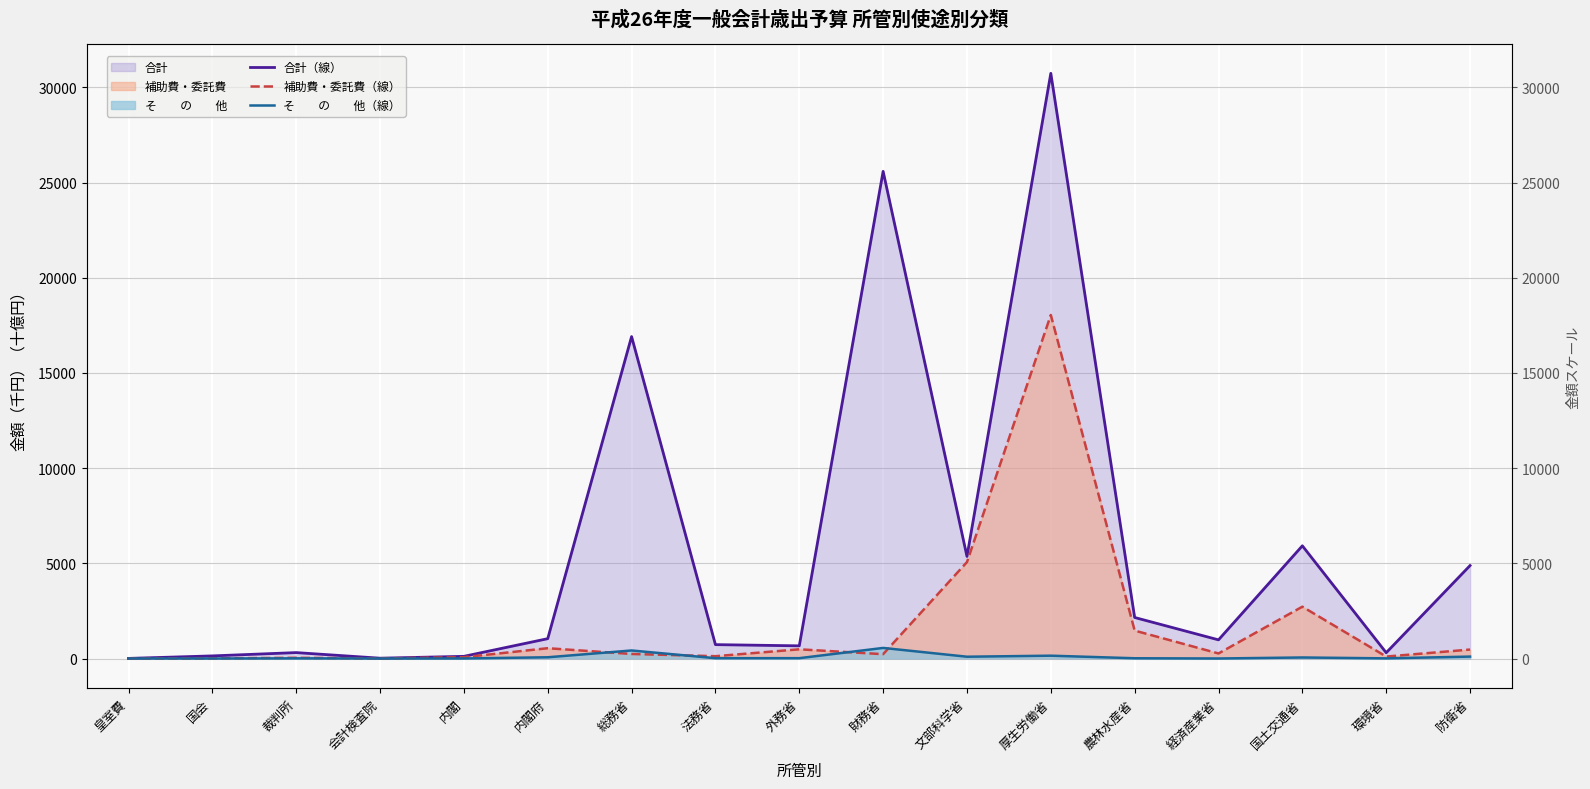

Rank the series by their average value, from highest to lowest.

合計（線）, 補助費・委託費（線）, そ　　の　　他（線）